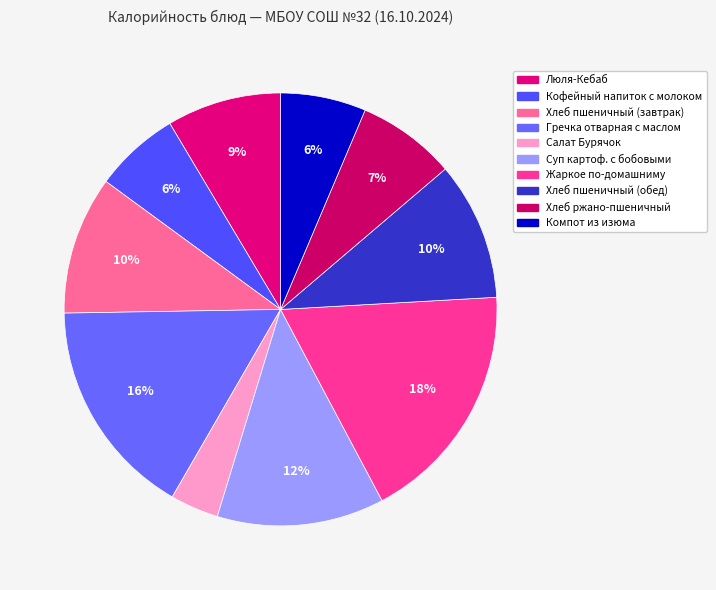

Does Хлеб ржано-пшеничный account for over 50% of the chart?

No